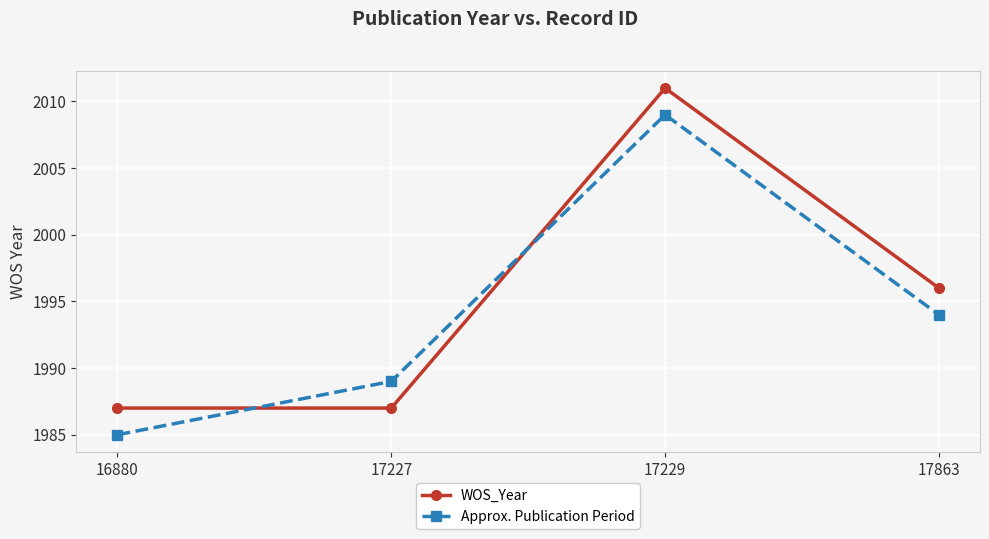

Which series changed the most between 17227 and 17863?

WOS_Year